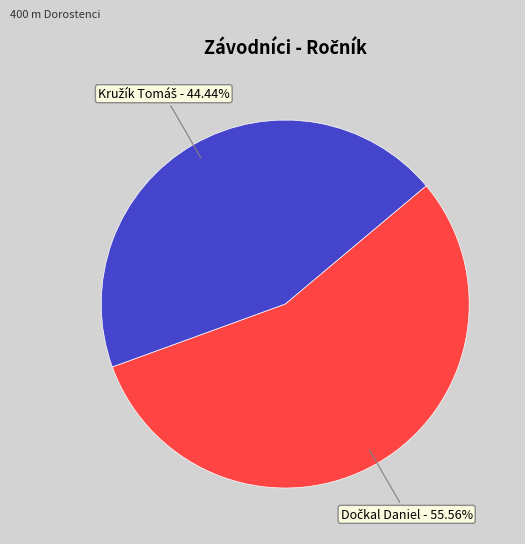

Does any single category account for the majority?

Yes